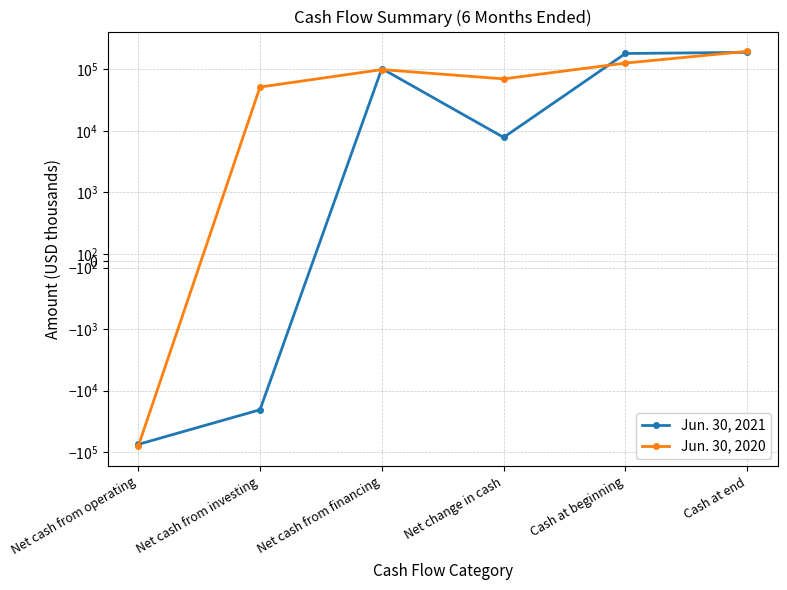

What is the sum of all Jun. 30, 2020 values?

463124